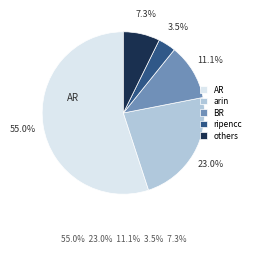

Combined, what portion of the pie is arin and AR?

78.1%